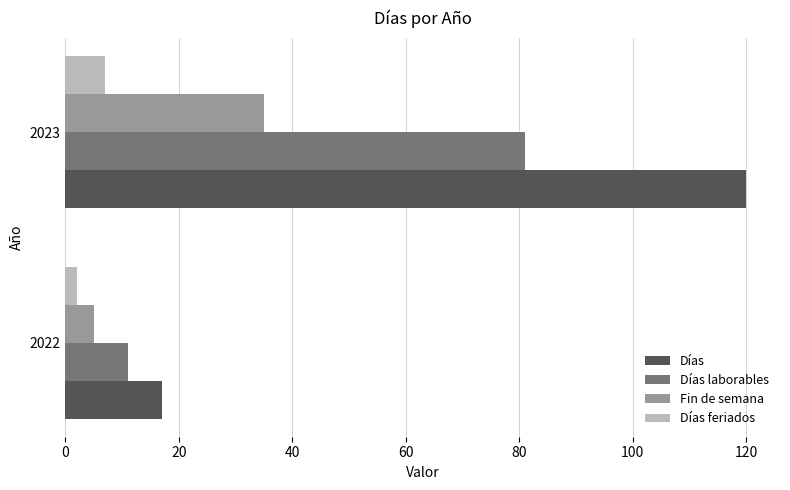

True or false: Días laborables has a value of 30 at 2023.

False